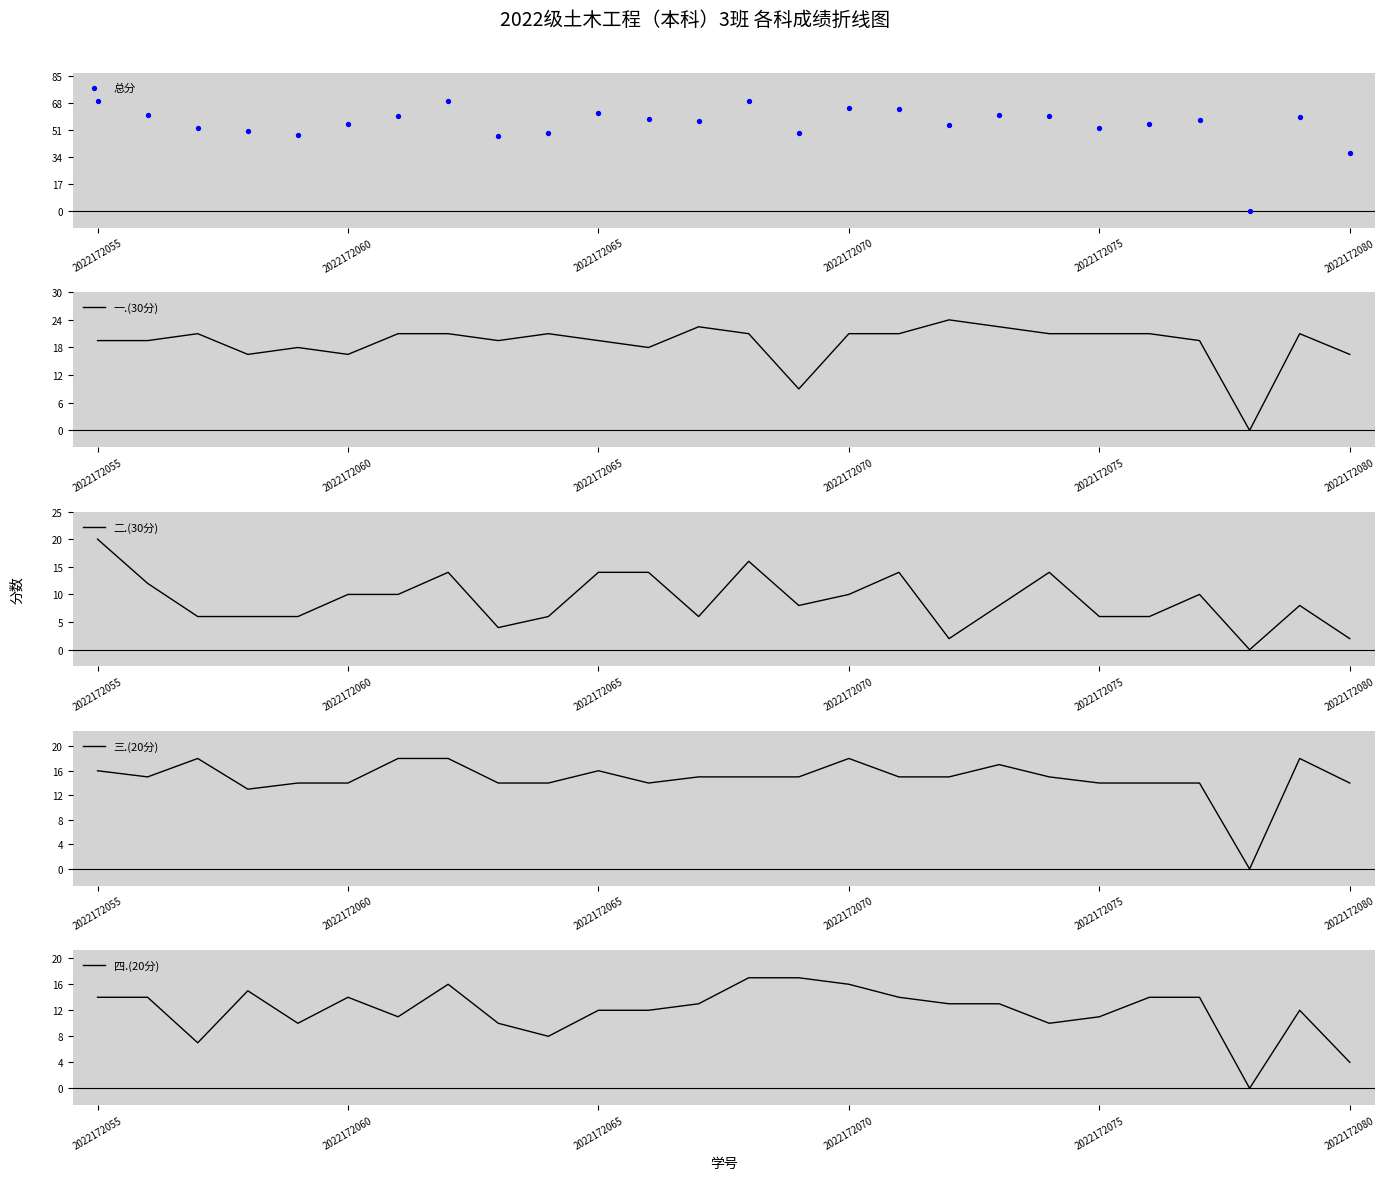

Which series contains the lowest Y value?

总分